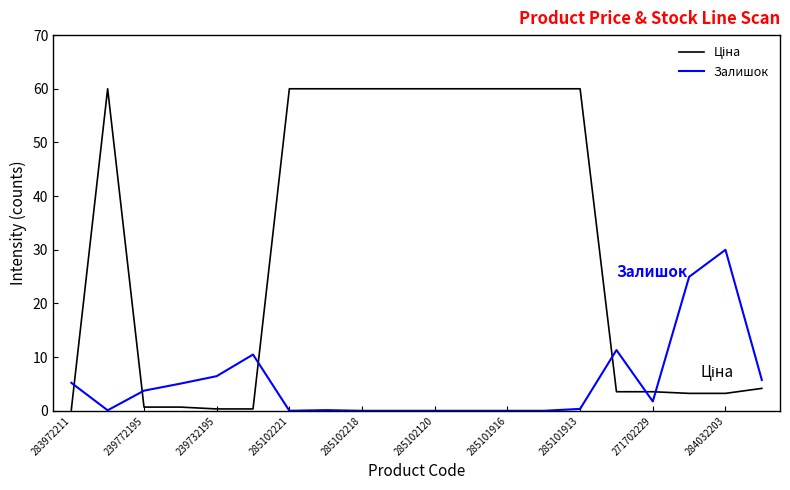

What is the highest value of the Залишок series?

30.0